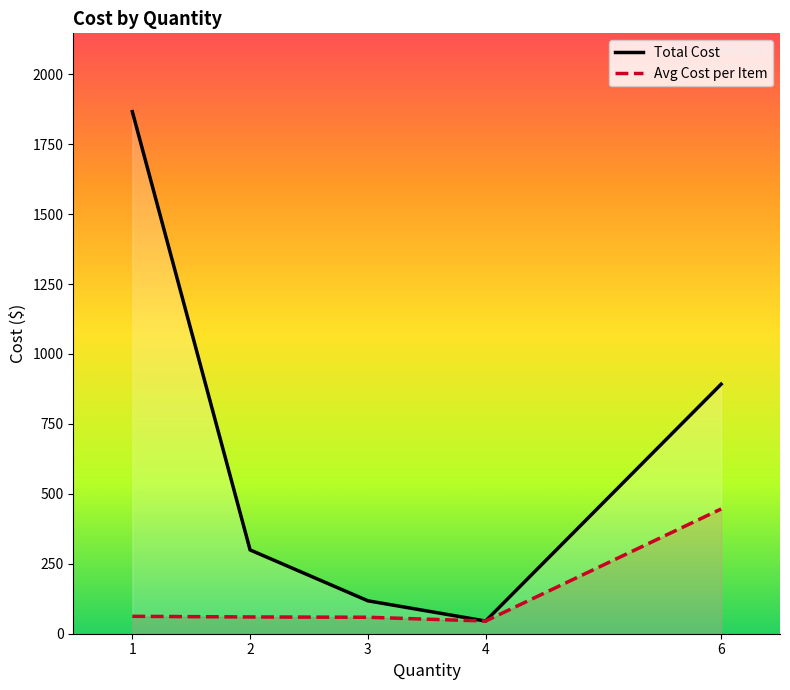

Count the number of categories in the chart.

5